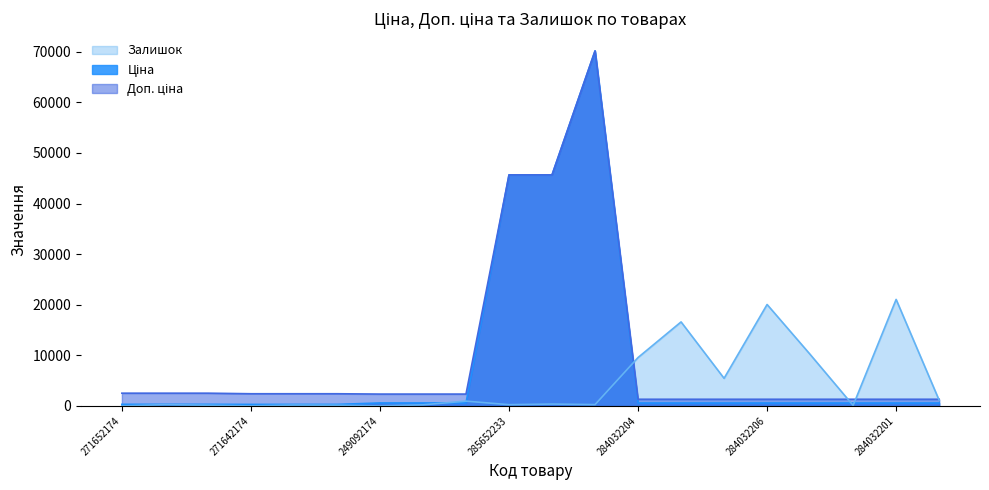

How many interior local peaks does the Доп. ціна series have?

1